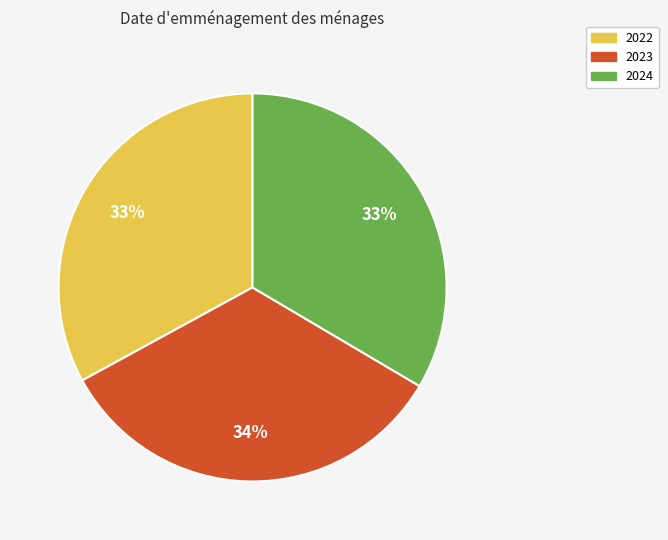

Count the number of slices in the pie.

3